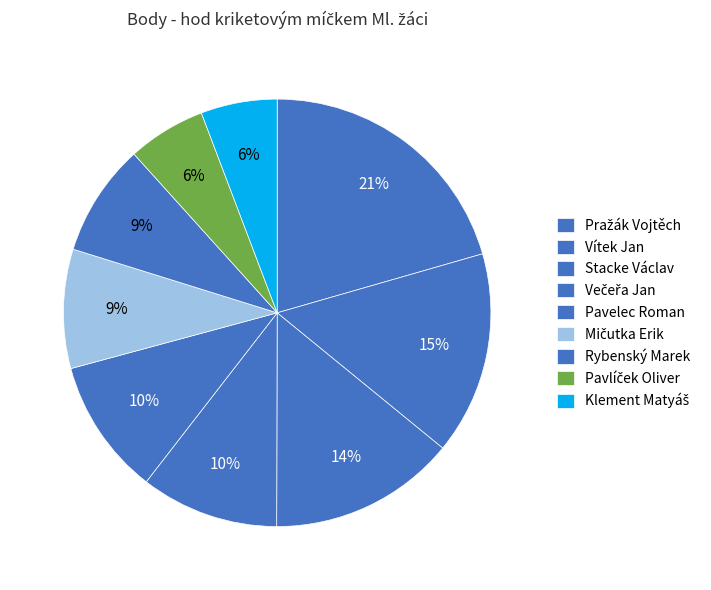

Does any single category account for the majority?

No